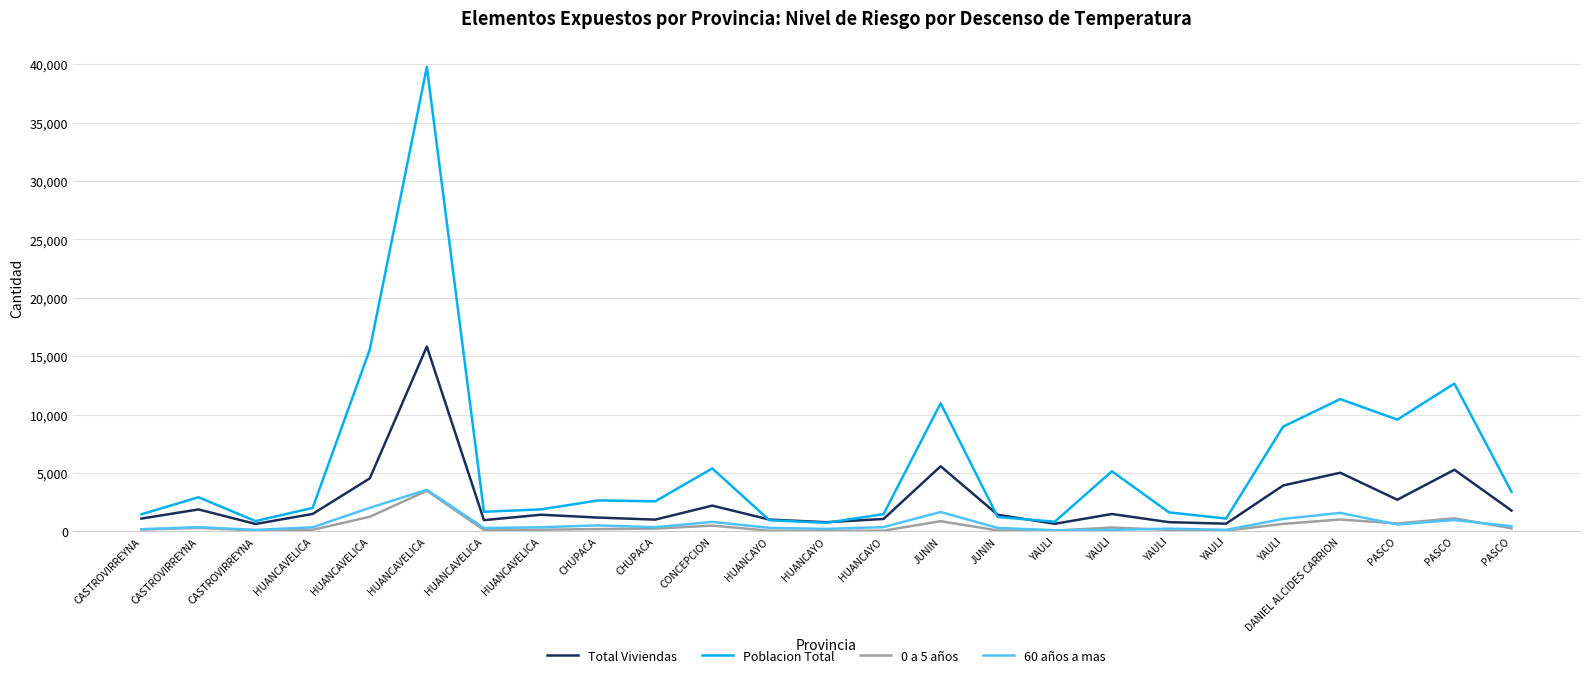

Does the chart have visible grid lines?

Yes